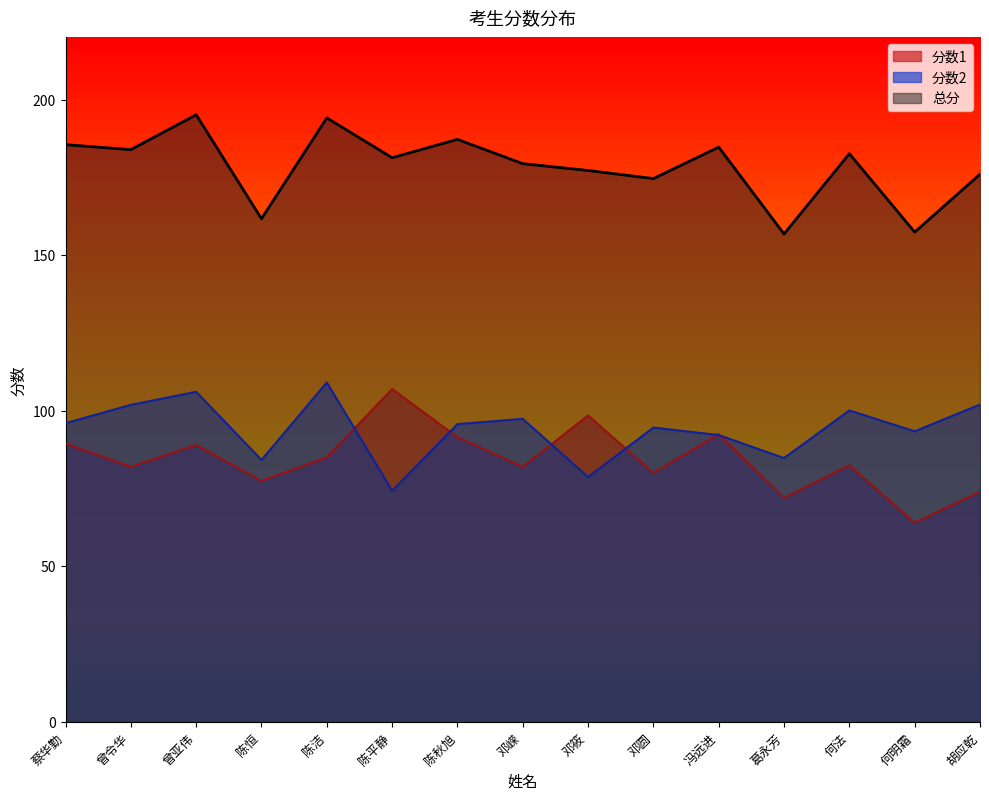

What are all the series names shown in the legend?

分数1, 分数2, 总分